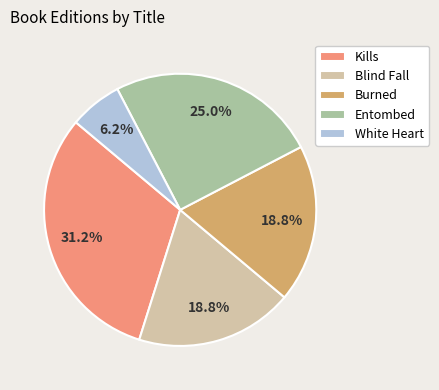

What is the smallest slice in the pie chart?

White Heart